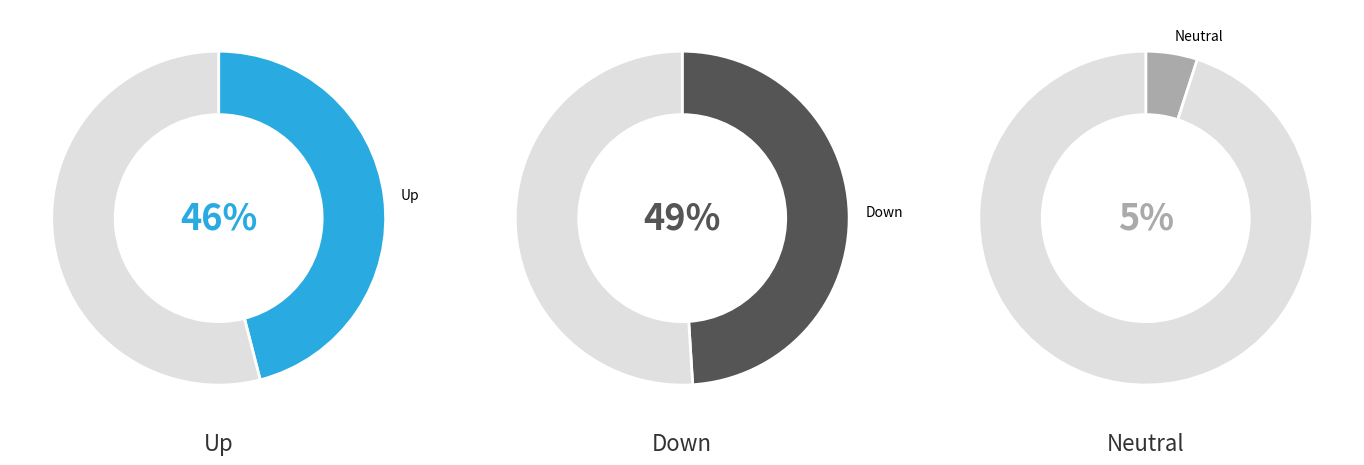

What is the ratio of the value at up to the value at down?

0.9